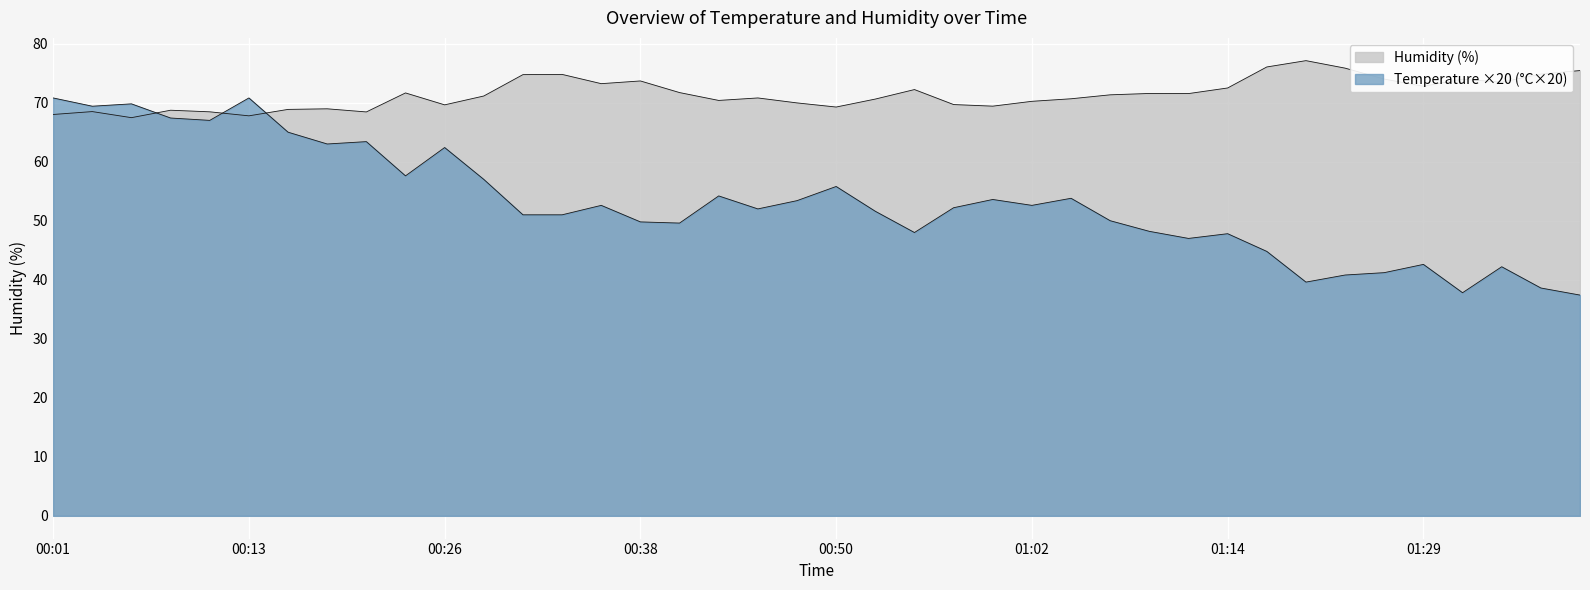

True or false: temperature has a value of 13.8 at 21.

False